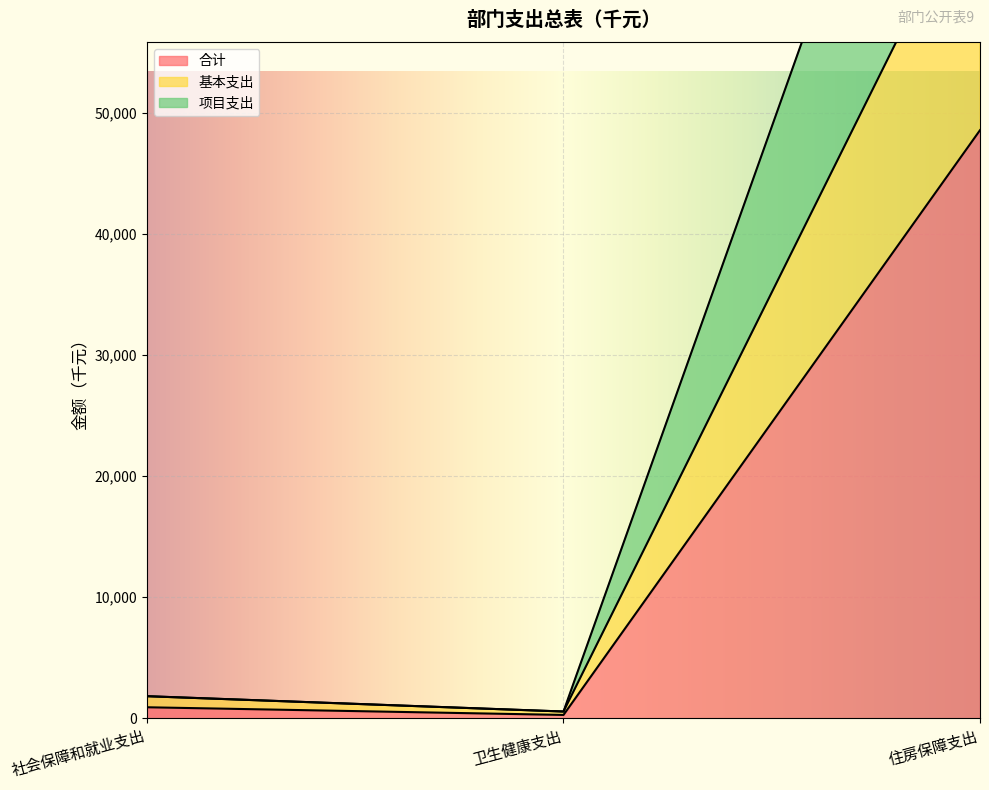

True or false: 合计 has a value of 116 at 卫生健康支出.

False